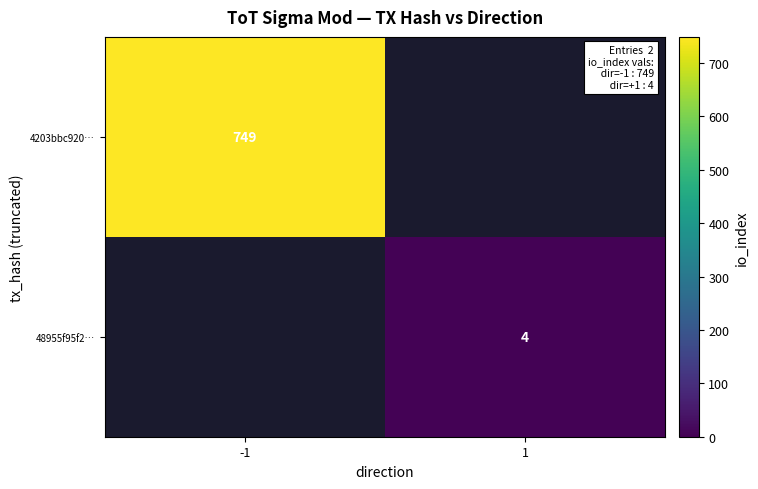

Between 1 and -1, which is larger?

-1